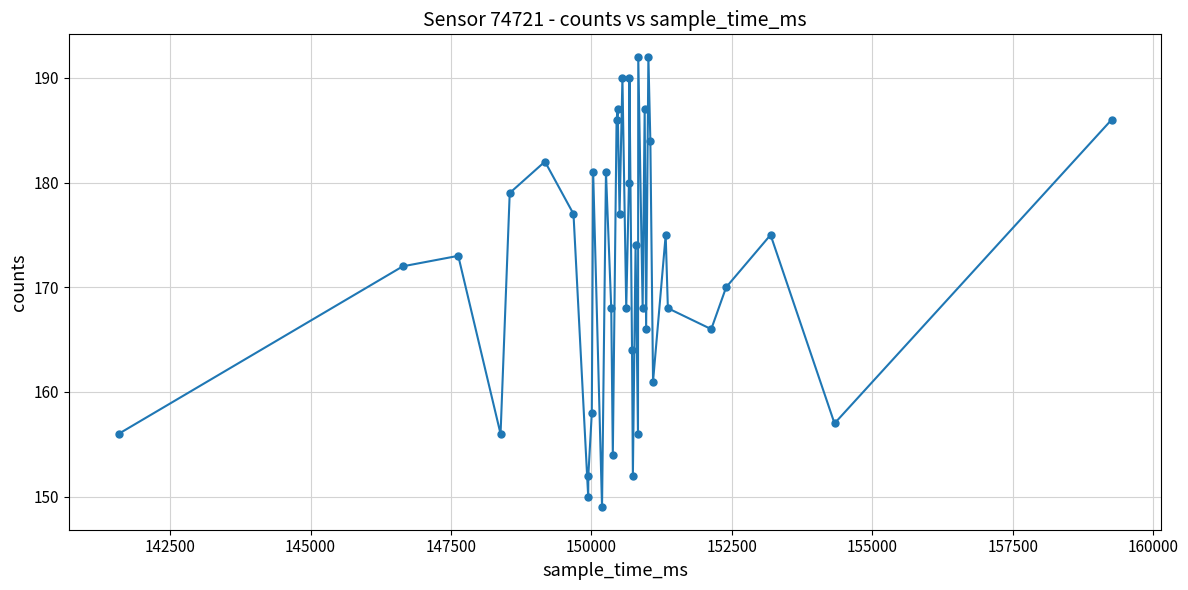

What is the difference between the second highest and minimum values?

43